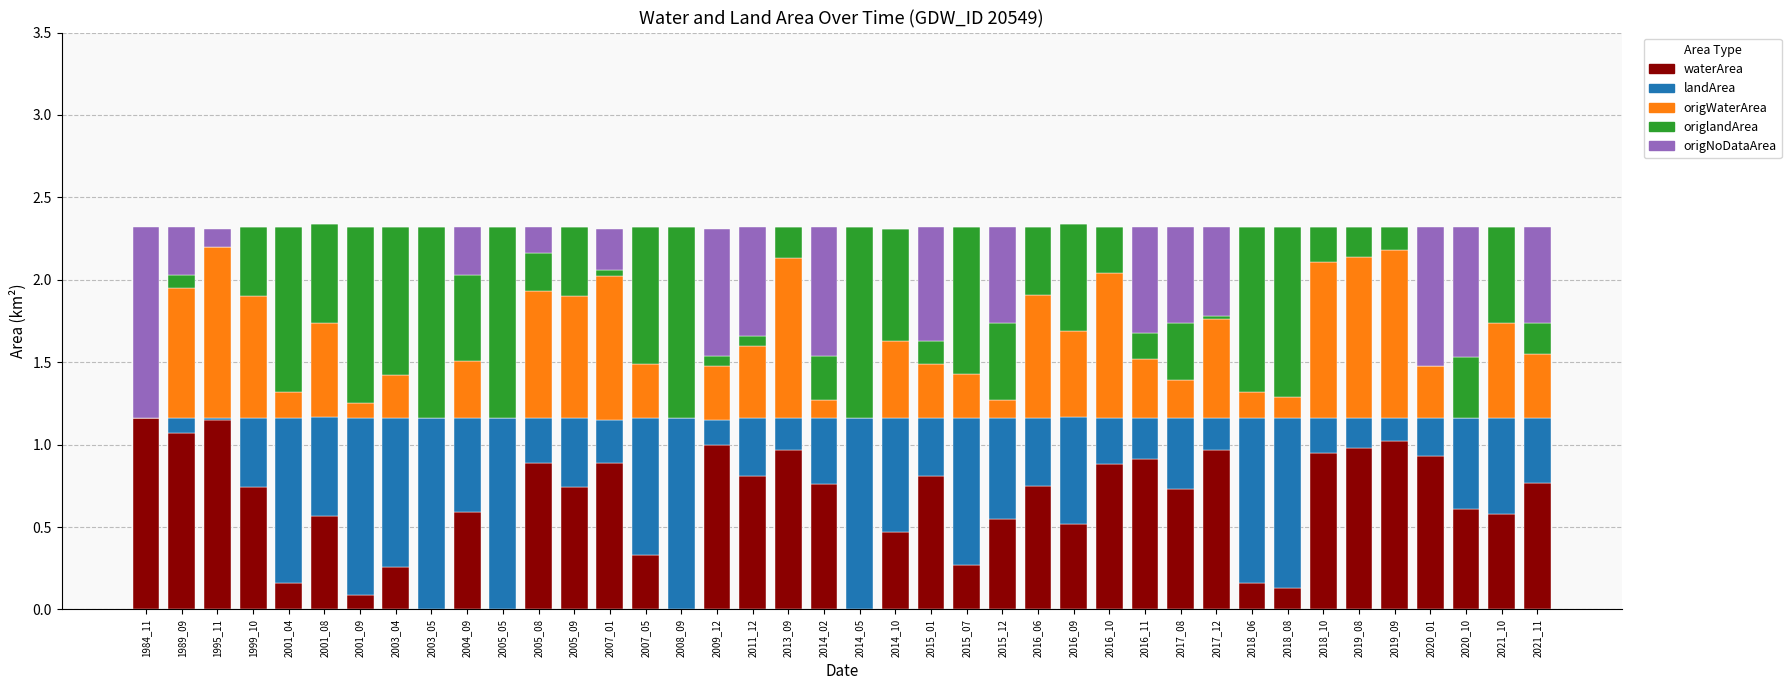

What is the total value across all series at 2015_12?

2.3